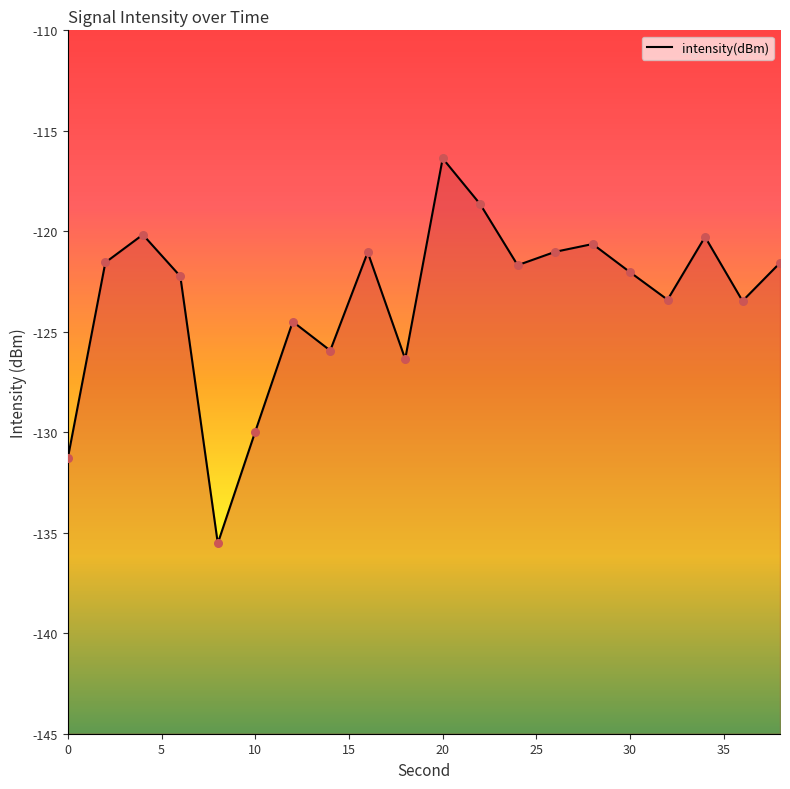

What is the change in value from 26 to 34?

+0.7